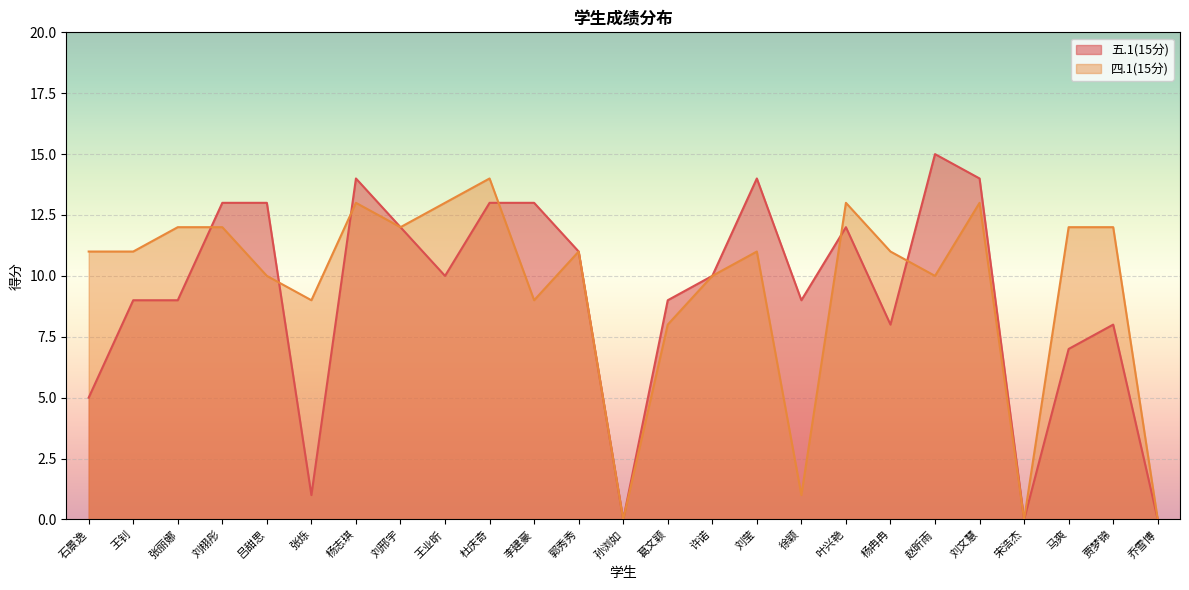

What is the sum of the 五.1(15分) values at 马爽 and 王钊?

16